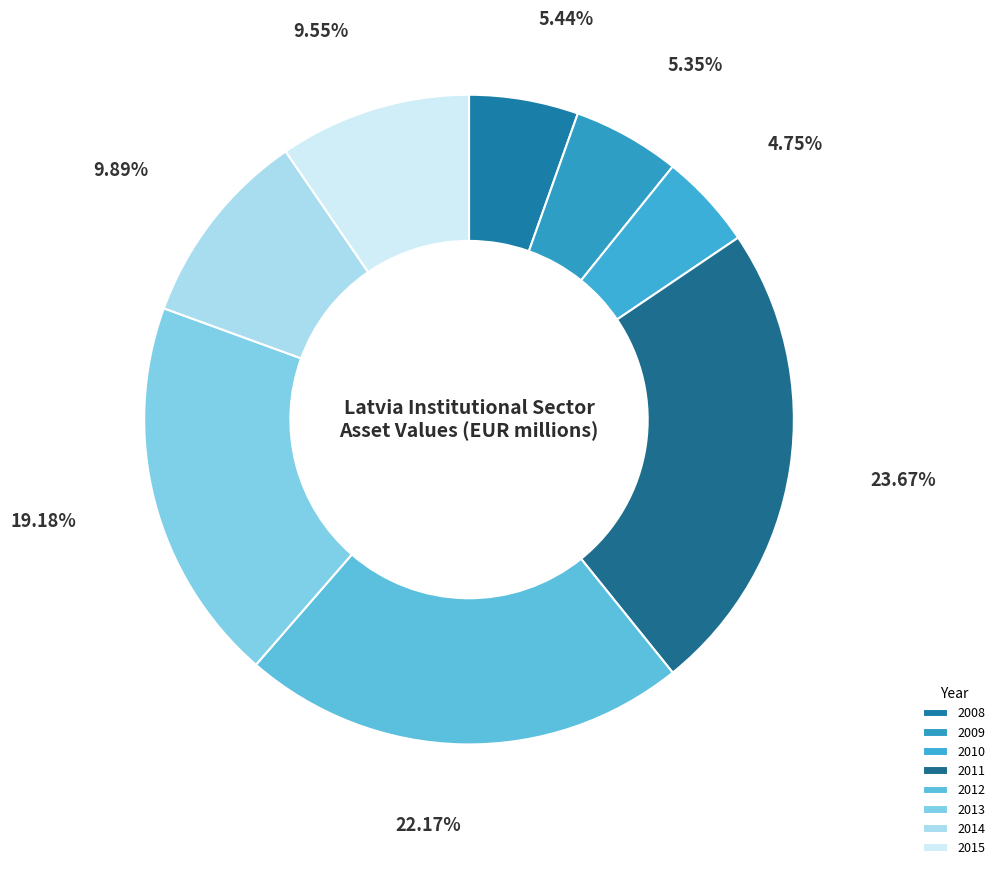

Is the sum of 2015 and 2012 greater than half?

No